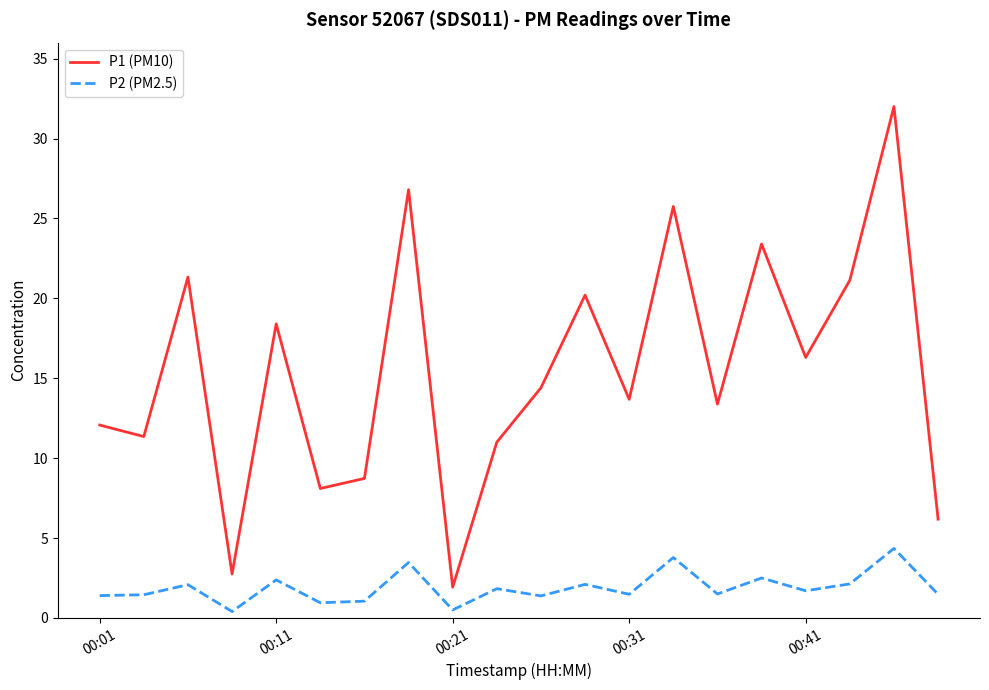

What are all the series names shown in the legend?

P1 (PM10), P2 (PM2.5)